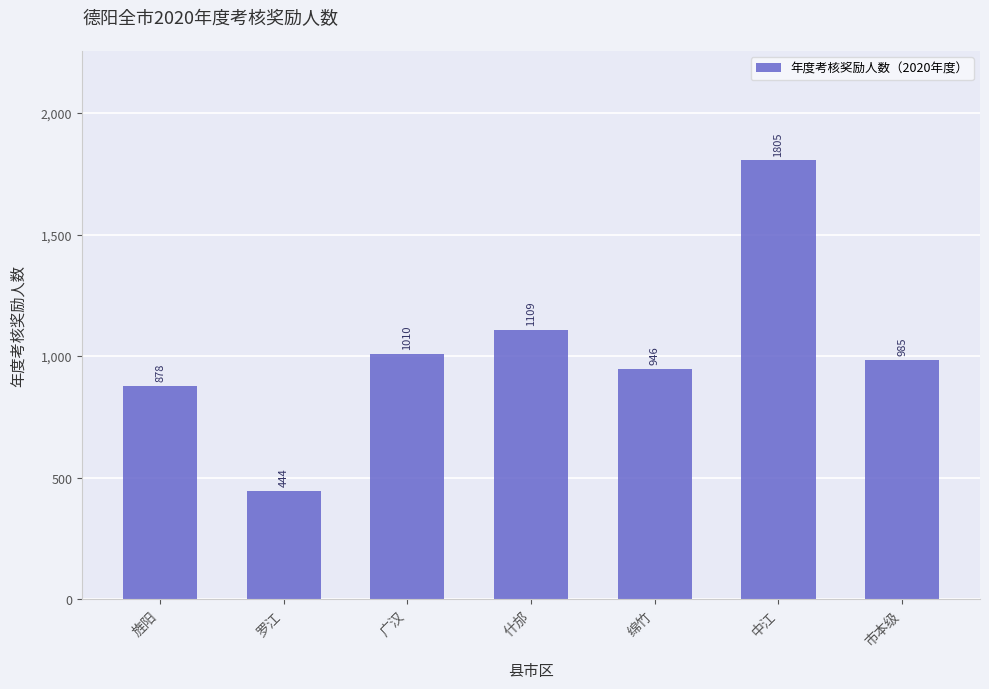

The value at 广汉 is 676. True or false?

False